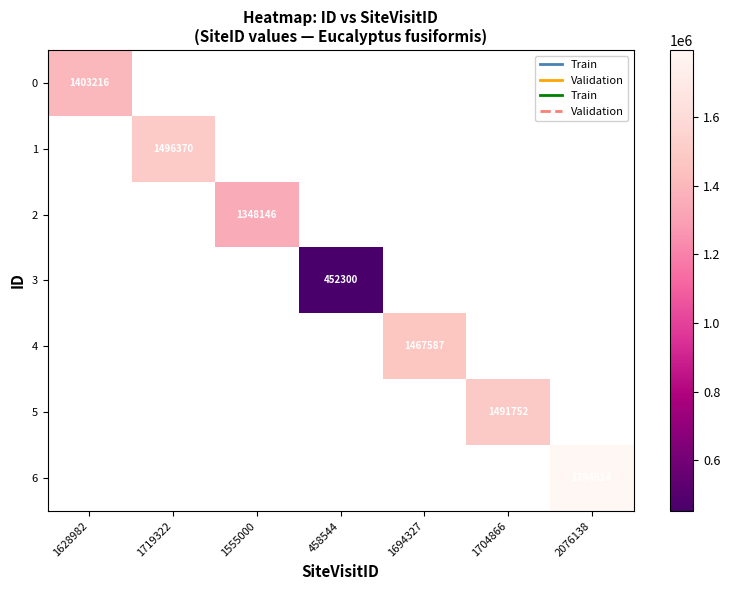

True or false: 5 has a value of 1491752 at 1704866.

True